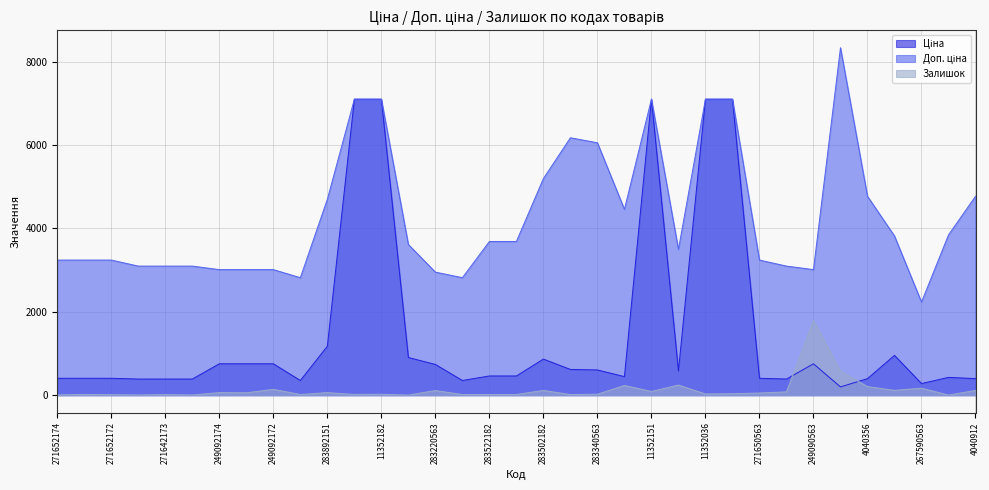

True or false: Доп. ціна and Залишок cross at least once.

False